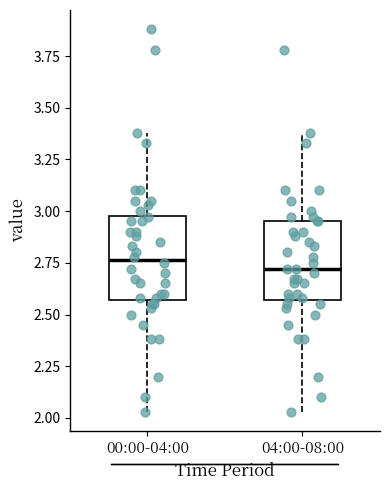

Reading left to right, transcribe this box plot: for each box, give where its median line is, the range the box spans, and where its two whiskers end, as read against the y-axis. The values are not printed on the chart, so give them approximately, as read against the axis.

00:00-04:00: median 2.75, box 2.55 to 3.00, whiskers 2.05 to 3.40
04:00-08:00: median 2.70, box 2.55 to 2.95, whiskers 2.05 to 3.40